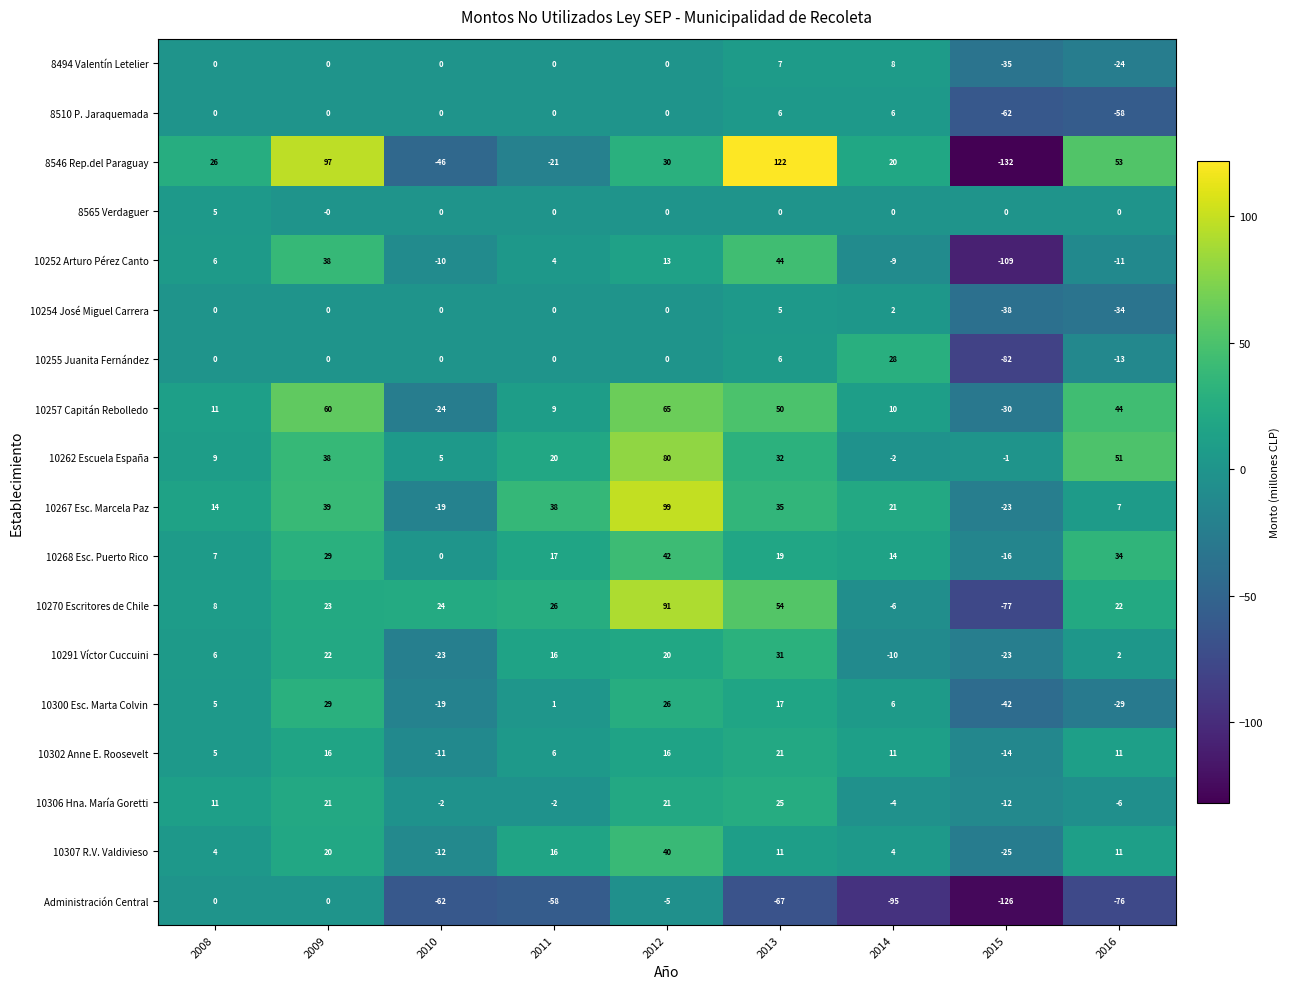

How many series are shown in this chart?

18